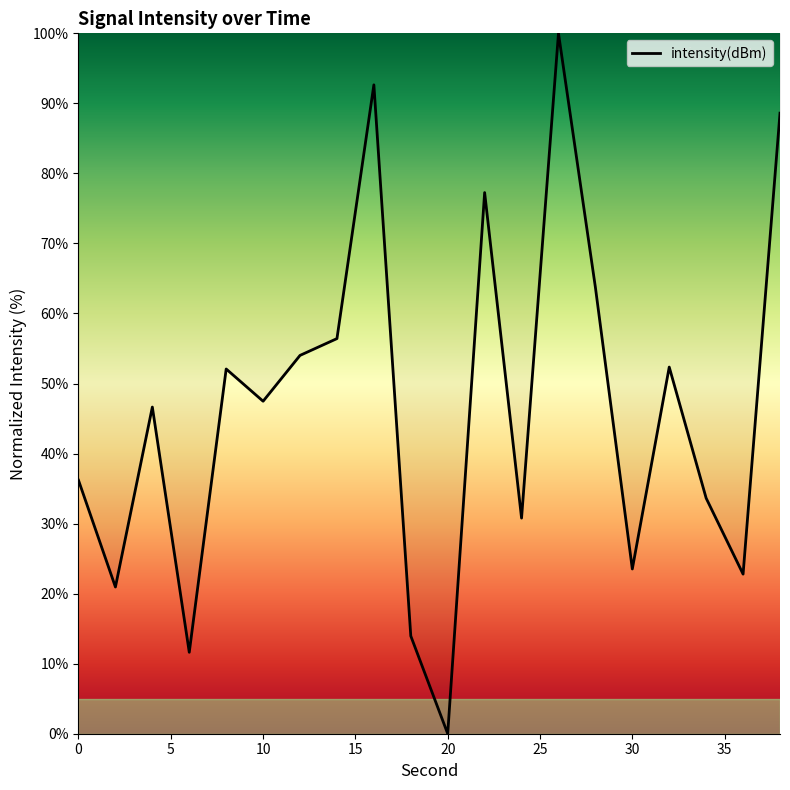

Count the number of data series in this chart.

1